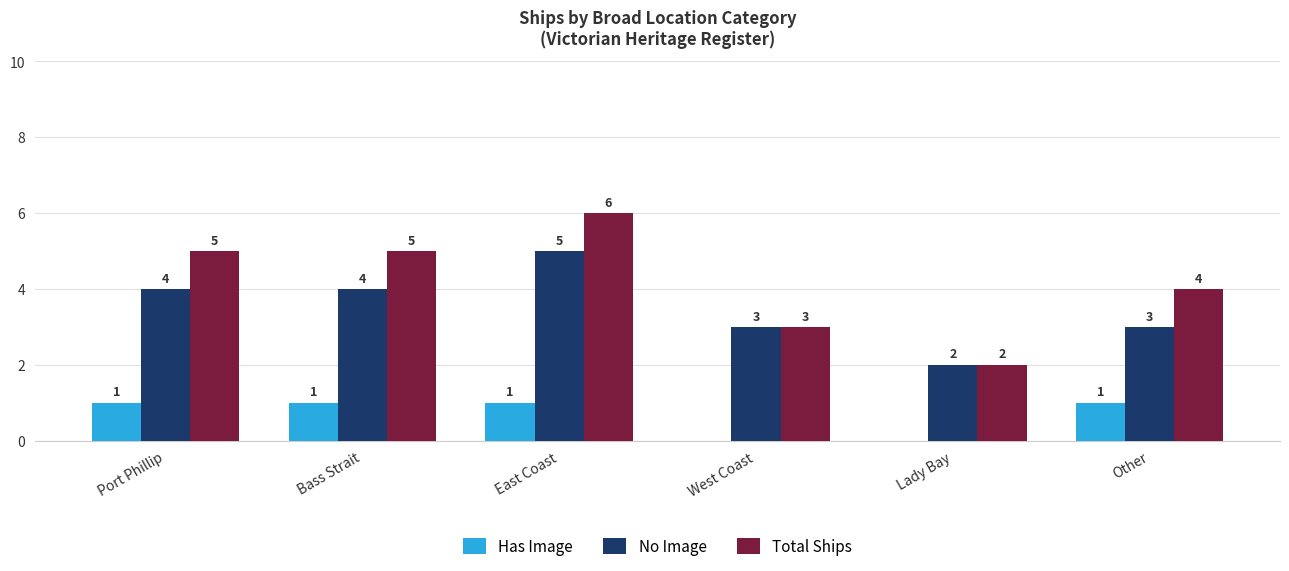

What is the sum of all Total Ships values?

25